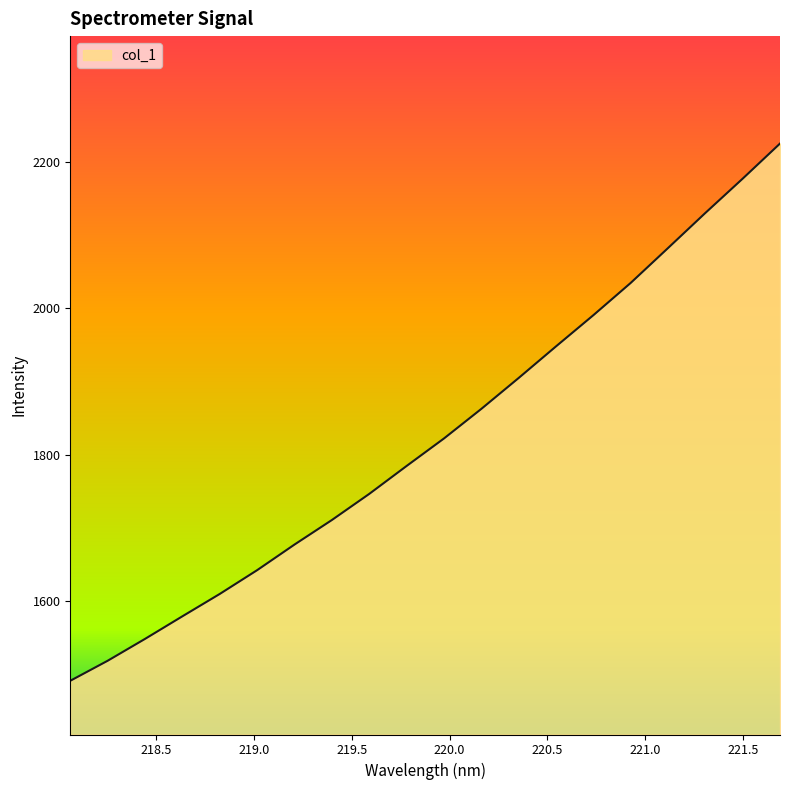

What is the maximum value shown in the chart?

2225.1